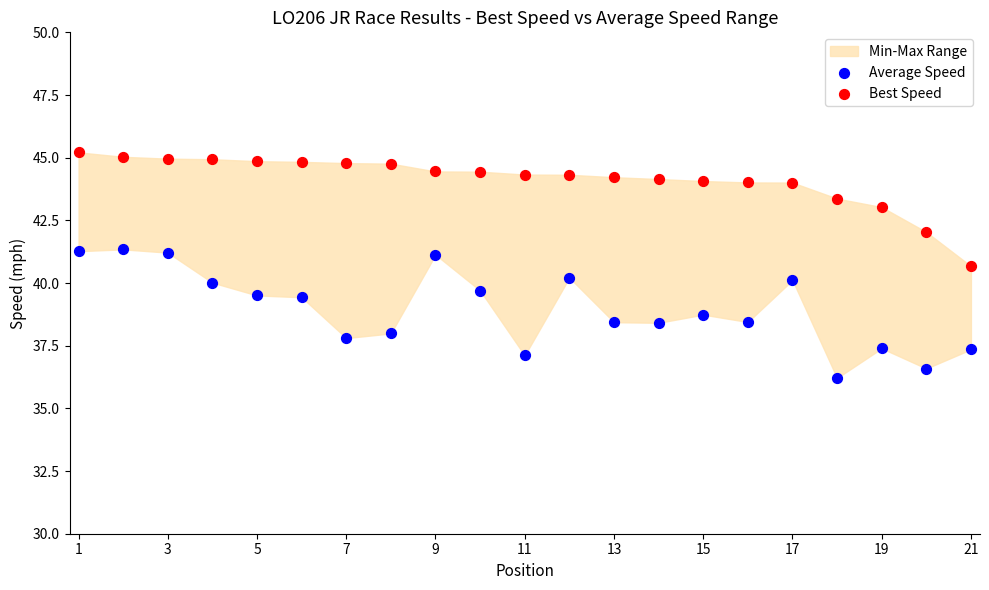

What is the X range (max minus min) for the scatter plot?

20.0